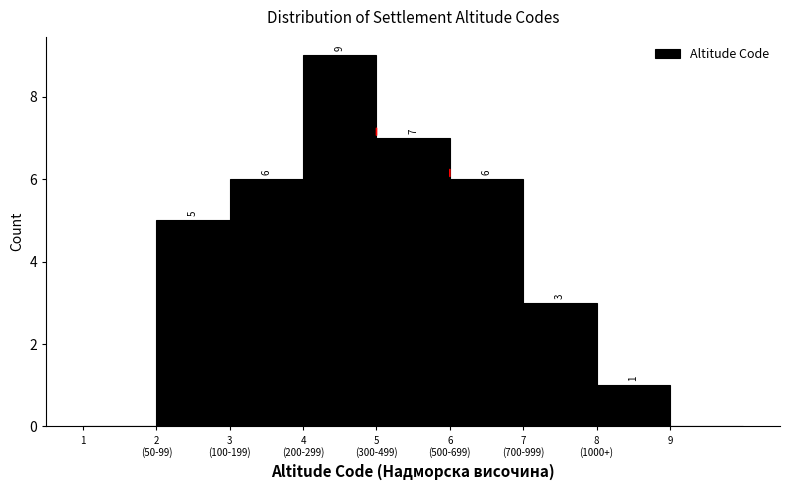

What is the greatest value displayed?

9